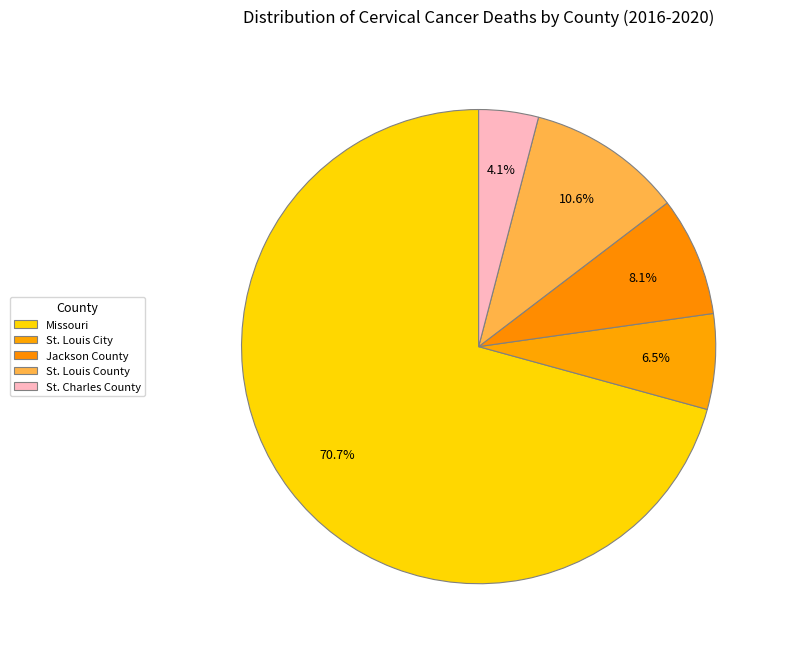

Which has a higher value, Missouri or Jackson County?

Missouri